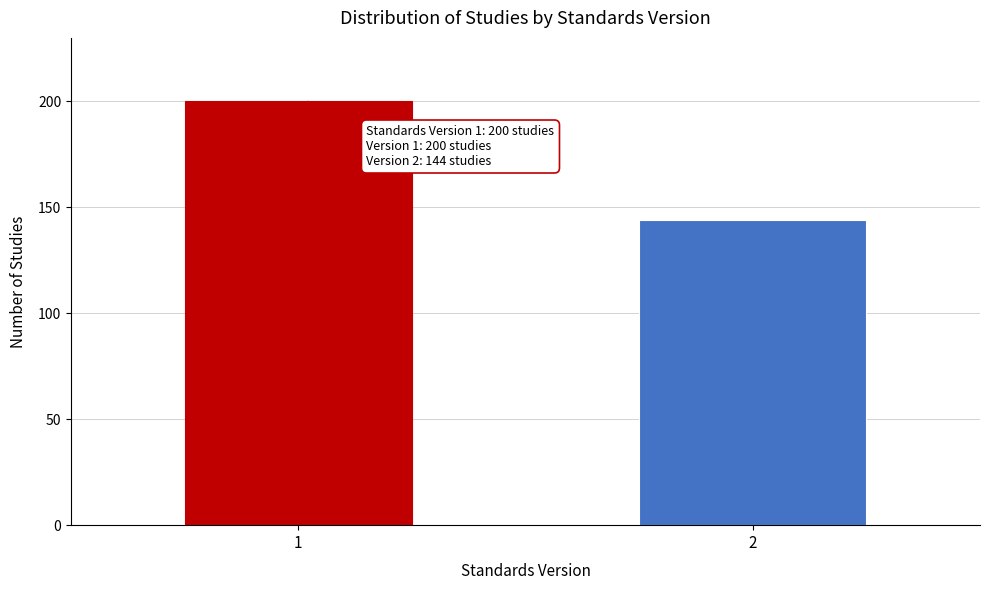

Reading right to left, transcribe all the data shown in this chart.

2=144	1=200